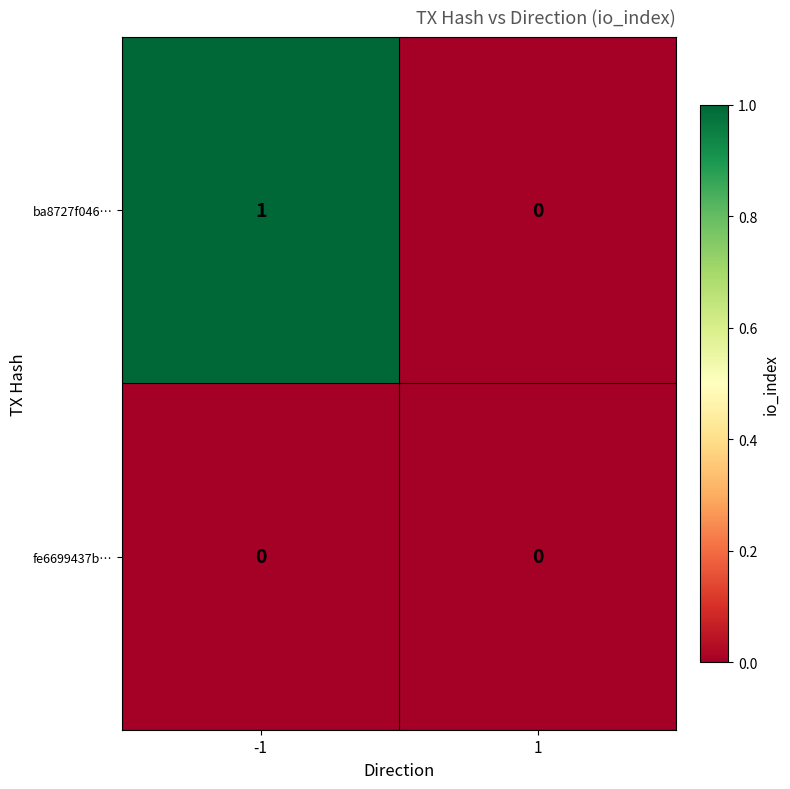

Which label corresponds to the largest value in the chart?

-1